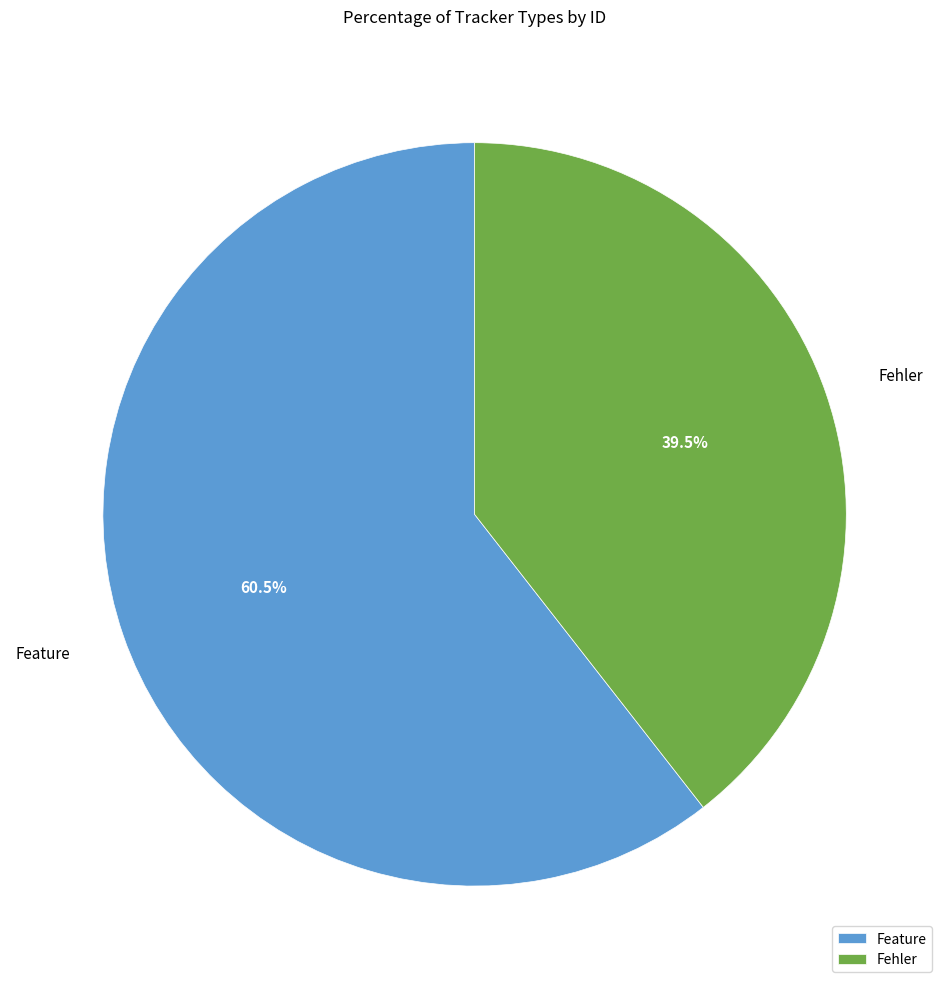

What is the ratio of the value at Fehler to the value at Feature?

0.7